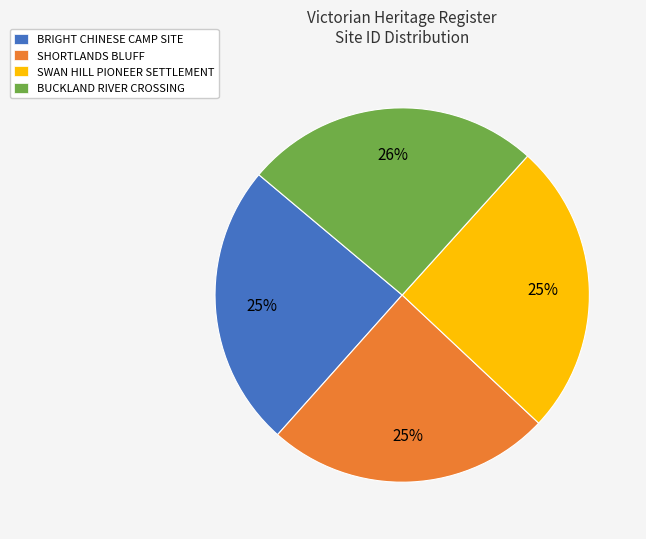

To the nearest percent, what is the difference between the SHORTLANDS BLUFF and BUCKLAND RIVER CROSSING slice percentages?

1%